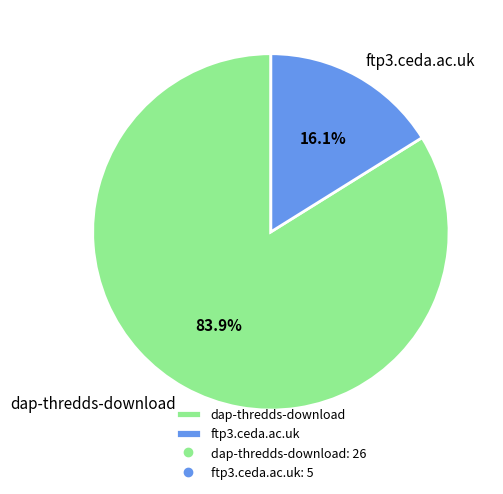

Which category has the smallest portion of the pie?

ftp3.ceda.ac.uk